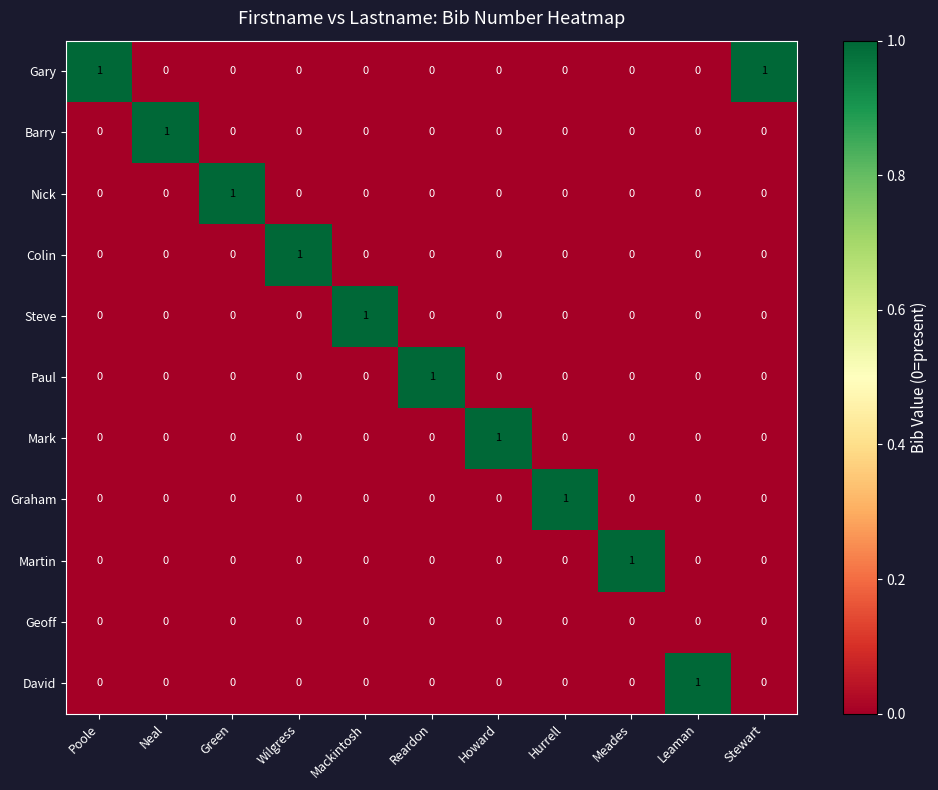

At how many categories does at least one series exceed 0?

11